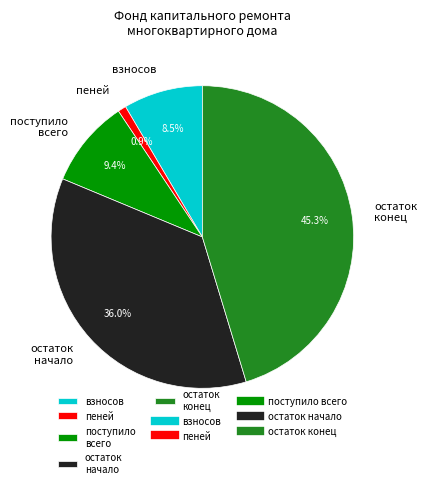

To the nearest percent, what portion does остаток начало represent?

36%